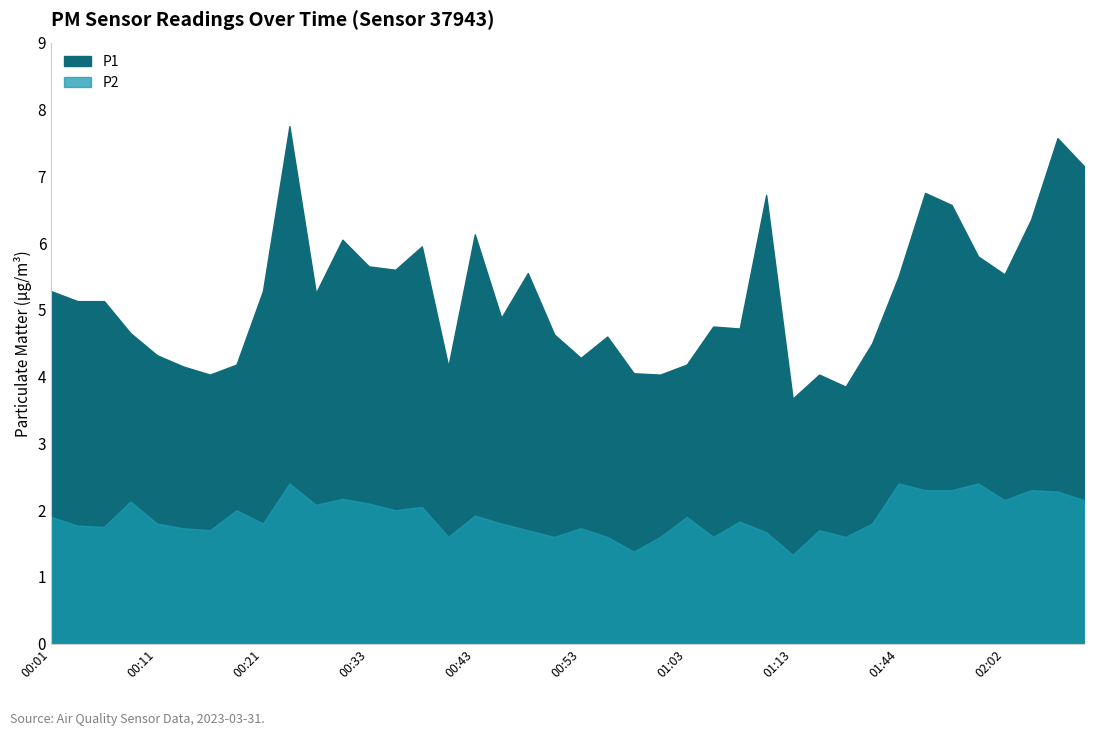

What is the difference between the highest and lowest values at 00:48?

3.8